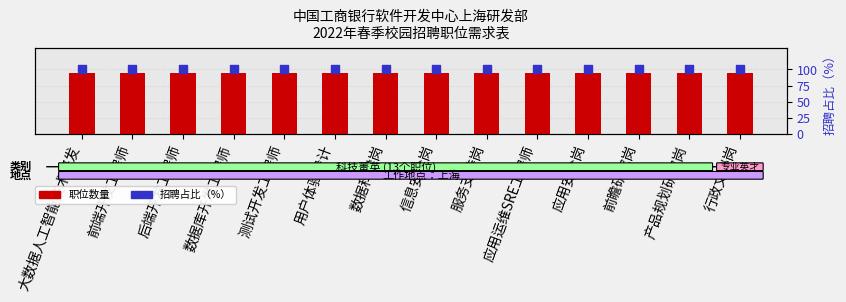

At how many categories does at least one series exceed 94?

14